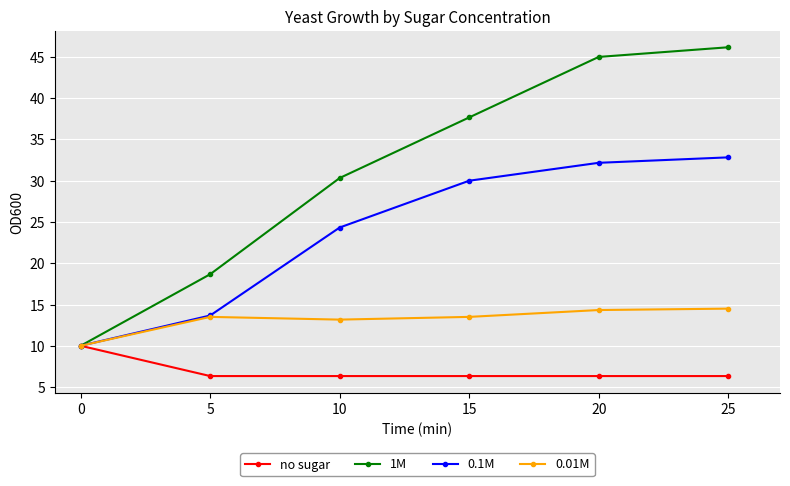

Rank the categories by 0.1M value from lowest to highest.

0, 5, 10, 15, 20, 25